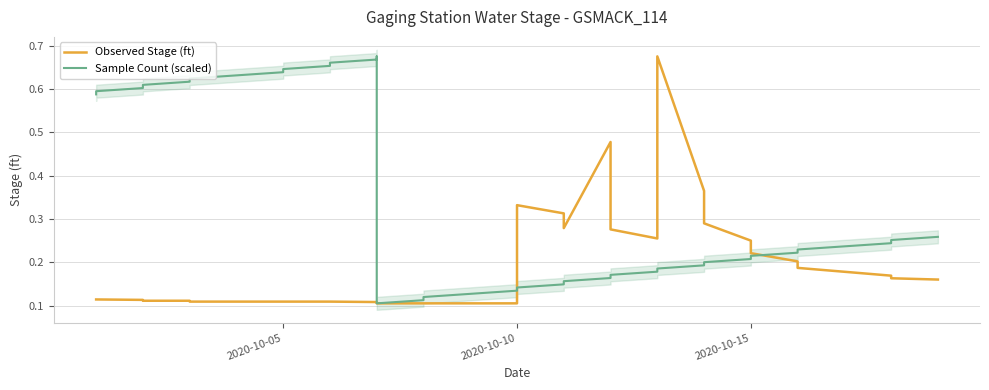

What is the lowest value of the Observed Stage (ft) series?

0.1